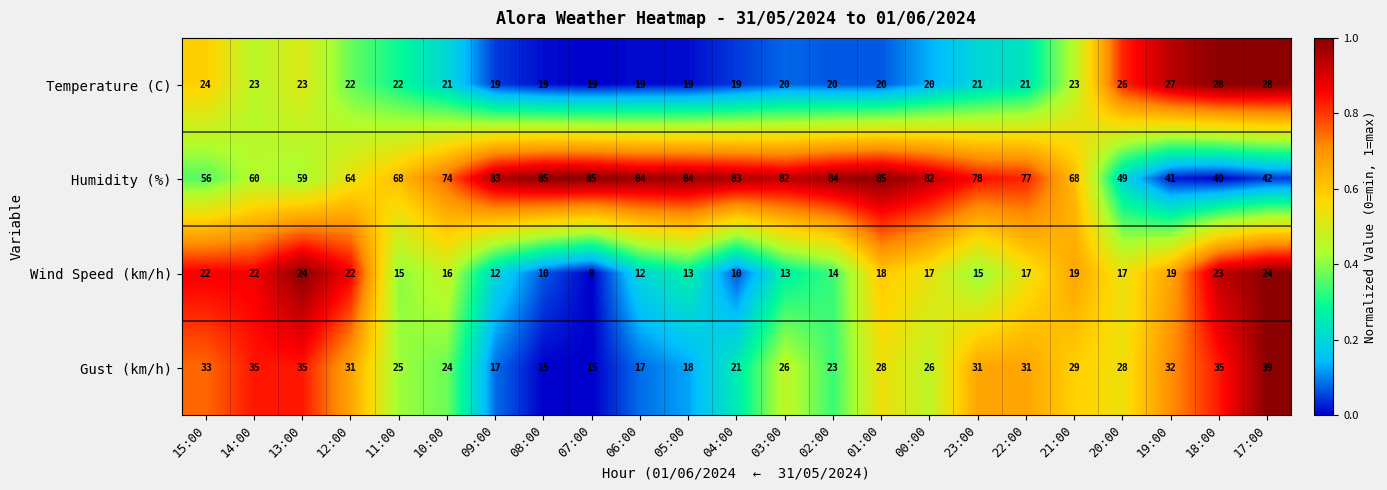

What is the sum of the Humidity (%) values at 04:00 and 21:00?

151